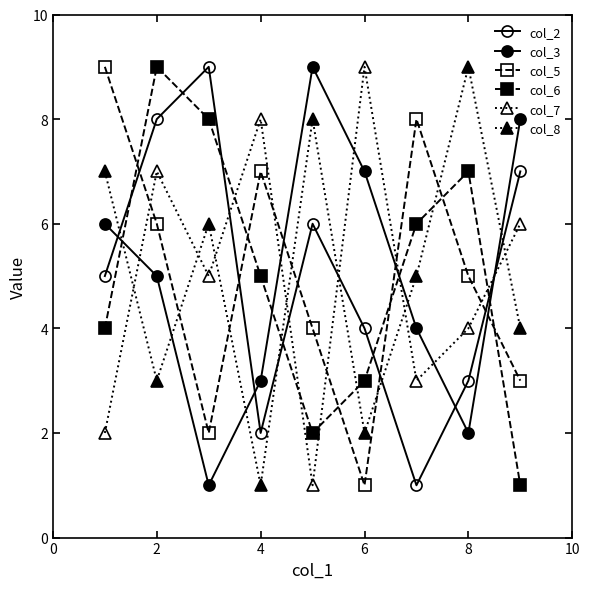

Count the number of data series in this chart.

6